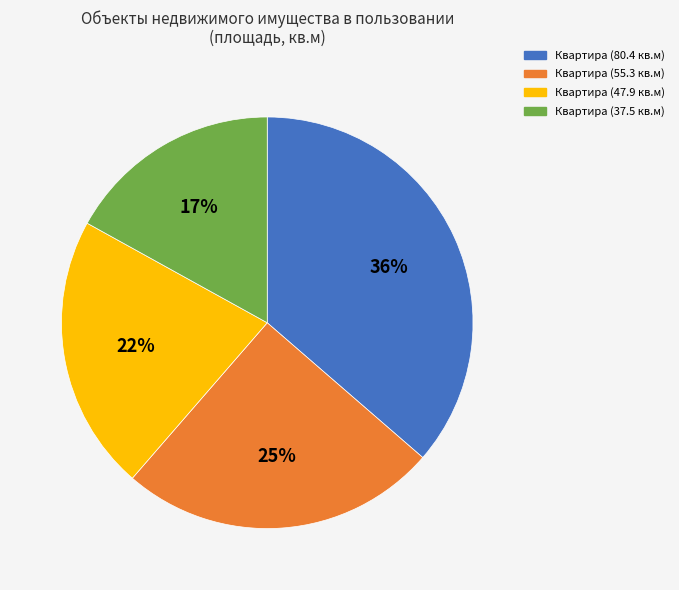

Is Квартира (55.3 кв.м) the majority of the pie?

No